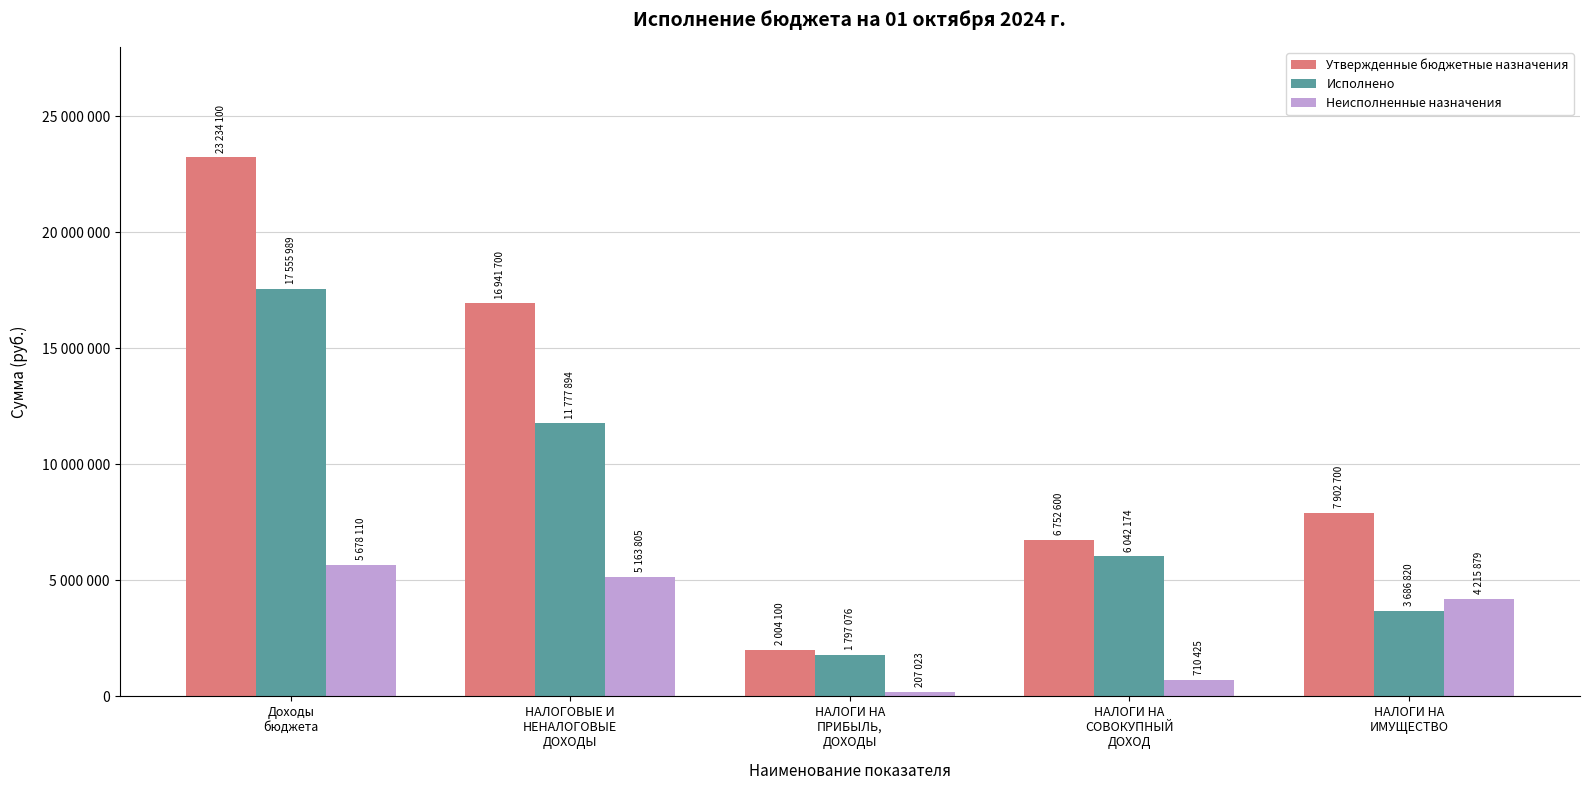

Does the chart contain any negative values?

No